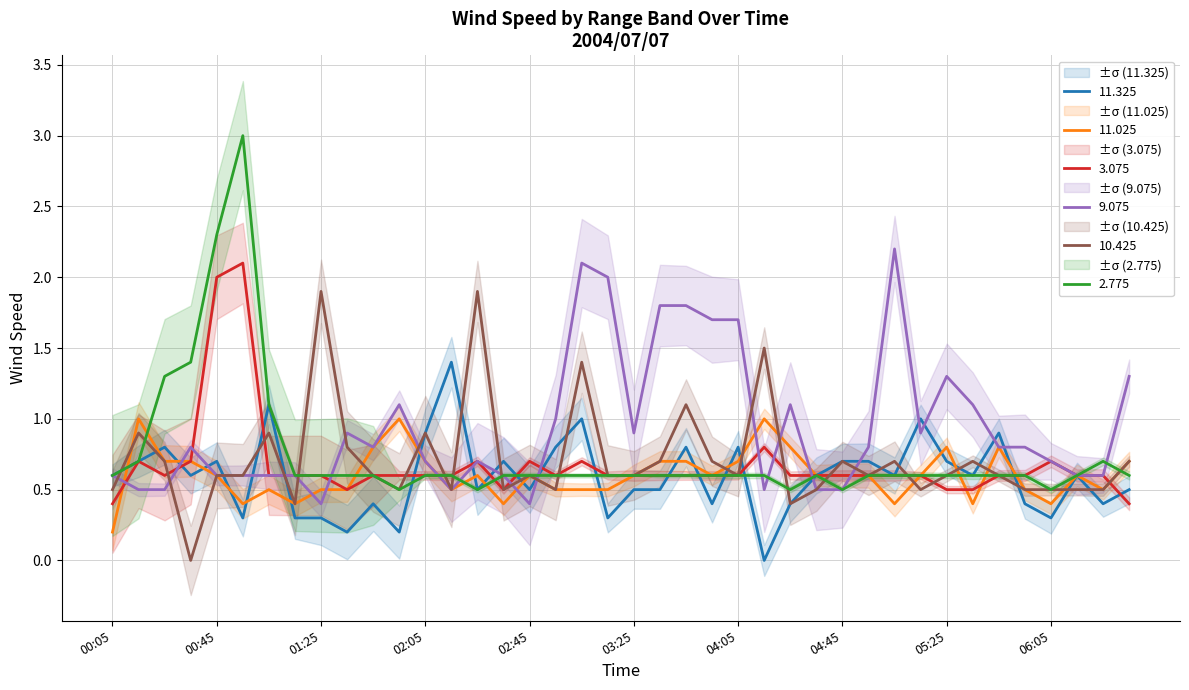

What is the maximum value for 9.075?

2.2